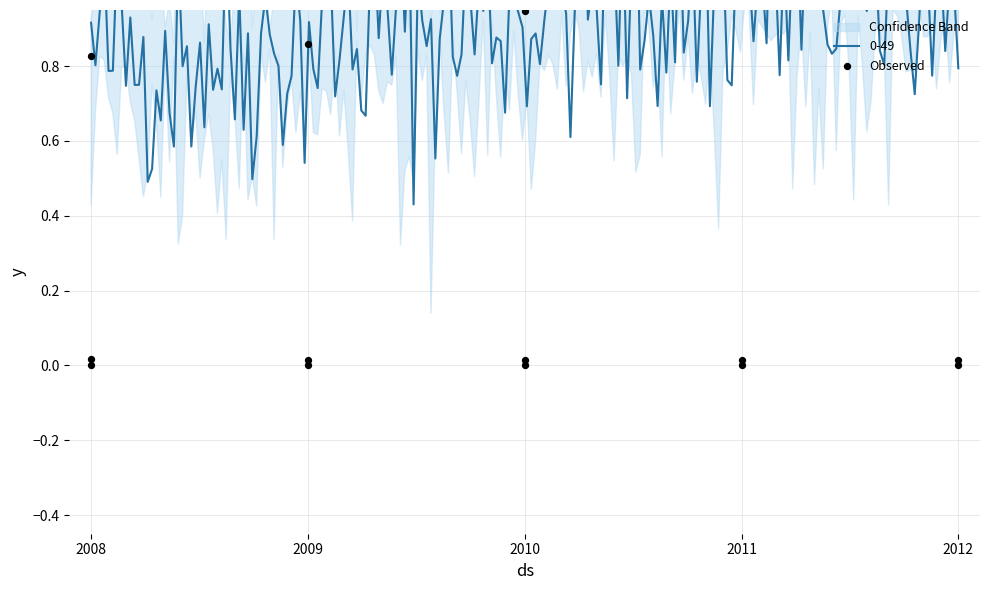

Between 2010 and 2008, which is larger?

2008